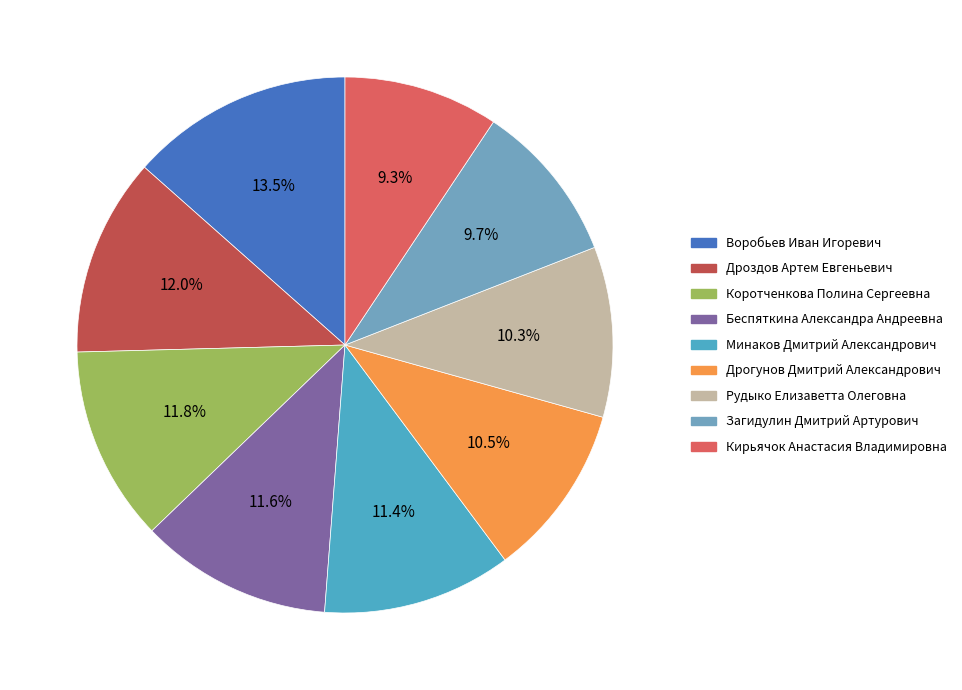

Approximately how many times larger is the value at Дроздов Артем Евгеньевич compared to Воробьев Иван Игоревич?

0.9